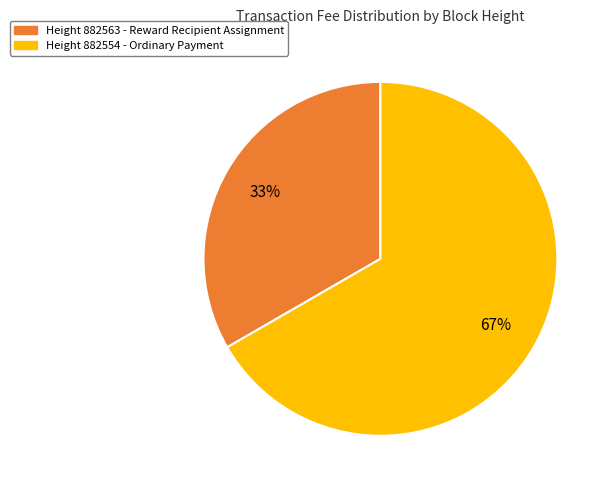

To the nearest percent, what portion does Height 882554 - Ordinary Payment represent?

67%